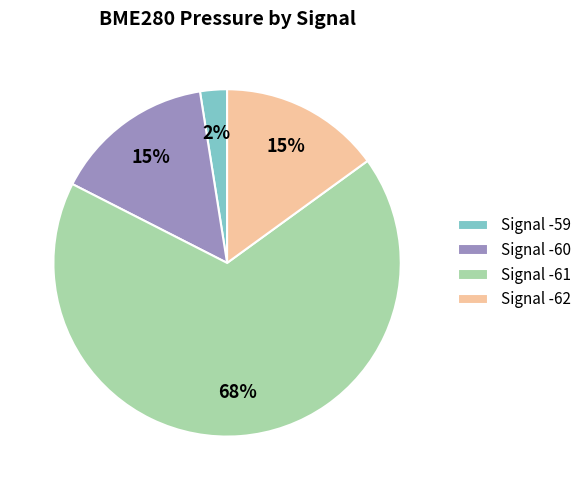

Does Signal -62 represent more than half of the total?

No